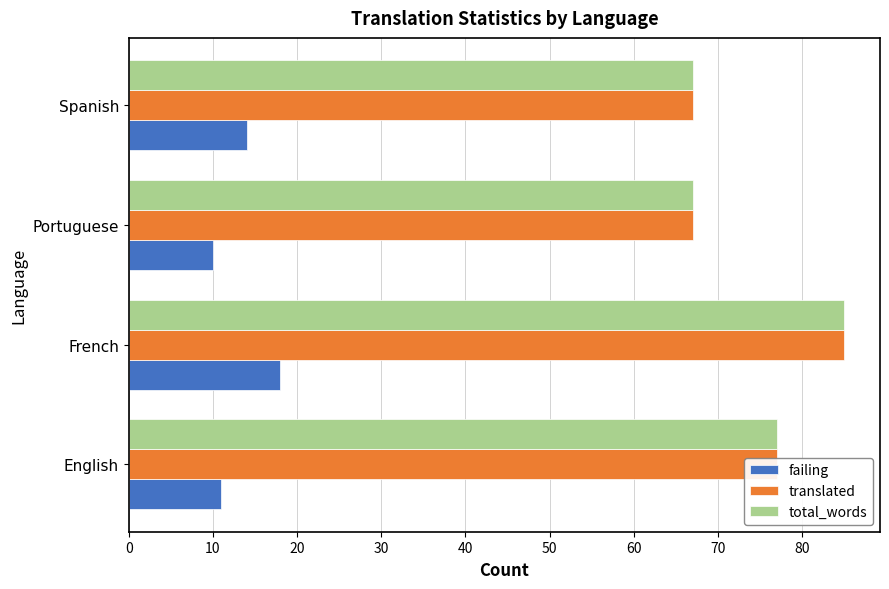

At which label is translated closest to 76?

English